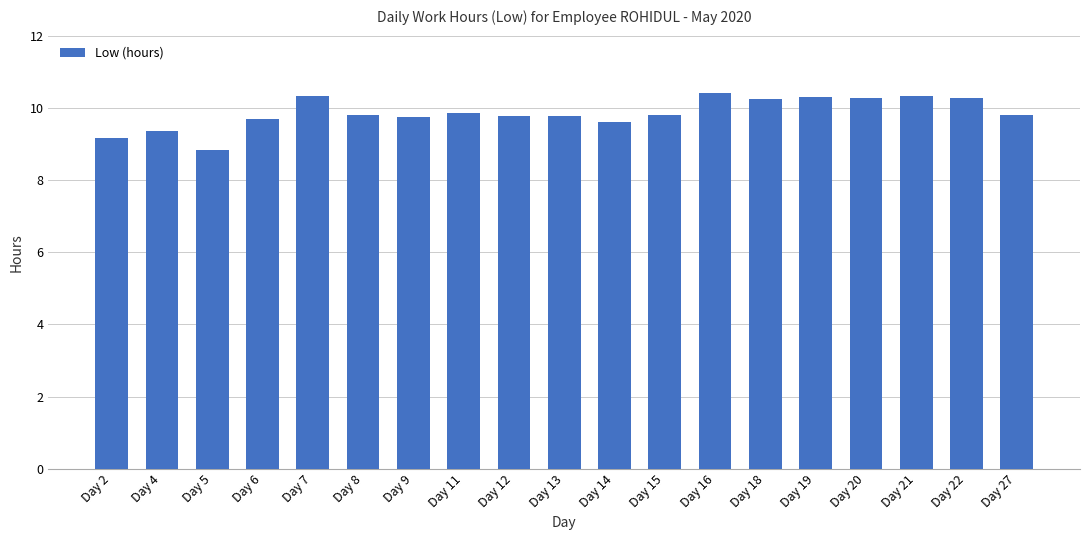

True or false: the data shows 8.8 at Day 5.

True